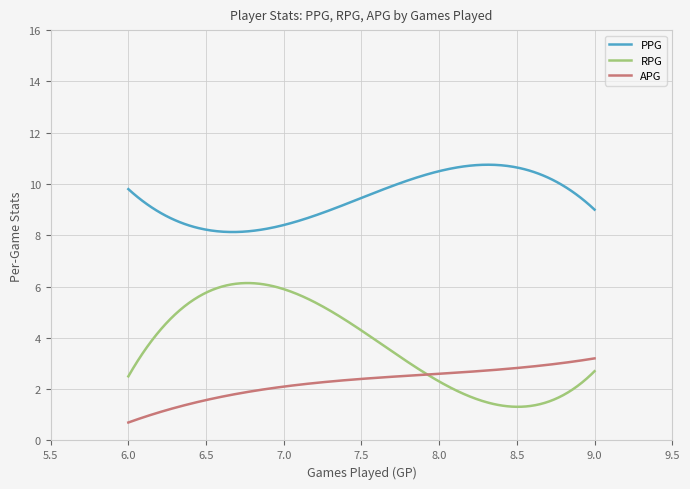

True or false: PPG and APG cross at least once.

False